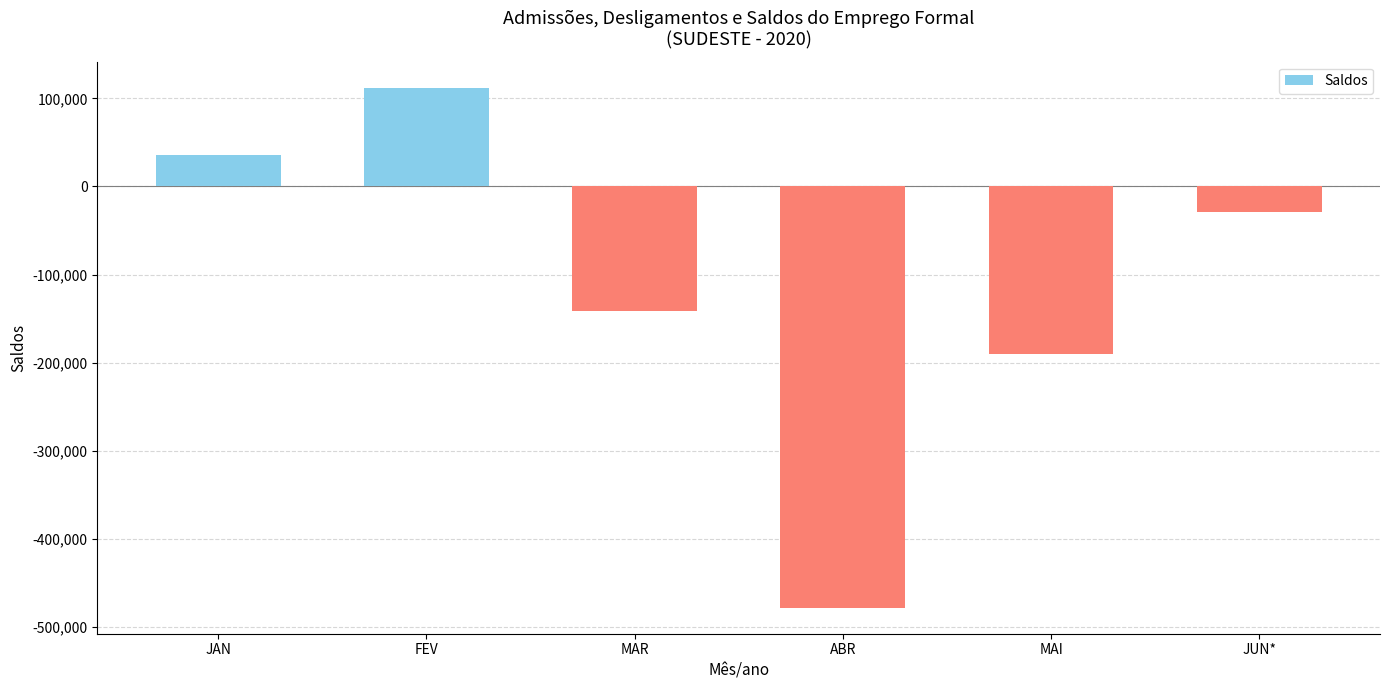

What is the sum of all values?

-690733